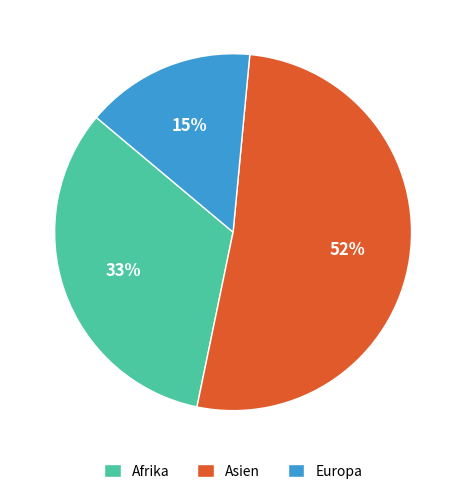

Combined, do Asien and Afrika account for over 50%?

Yes